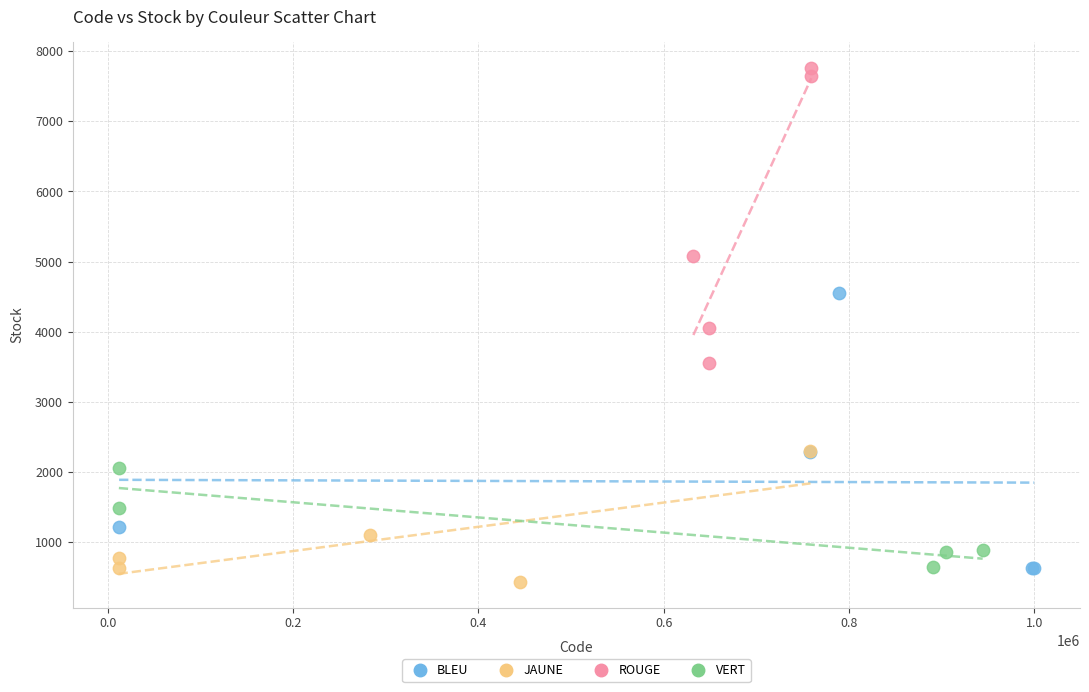

Which series contains the highest Y value?

ROUGE